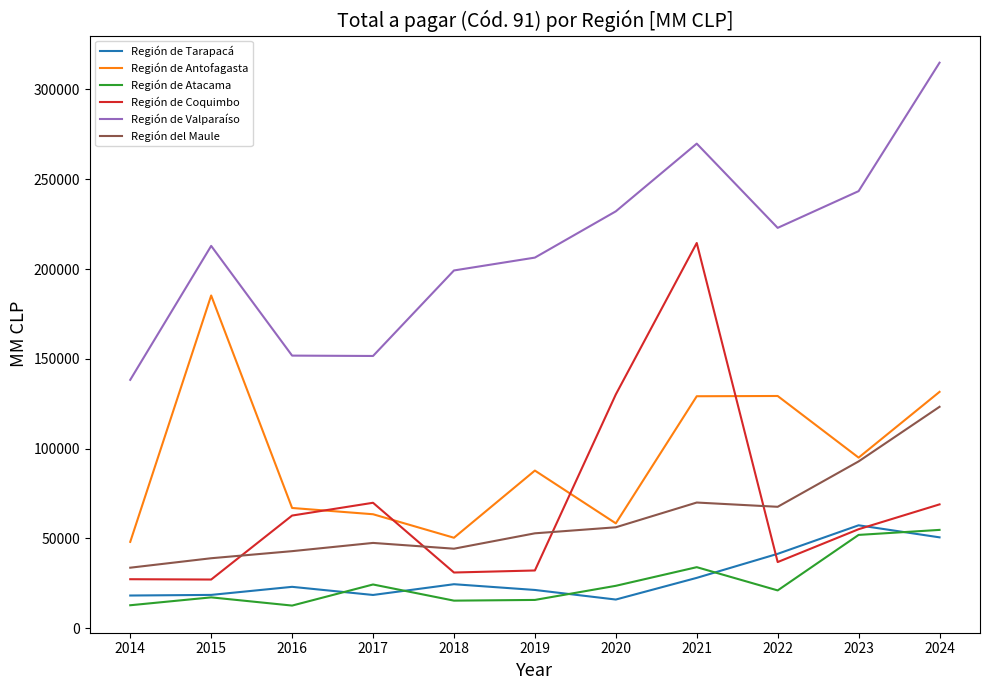

True or false: Región de Valparaíso and Región del Maule intersect in this chart.

False